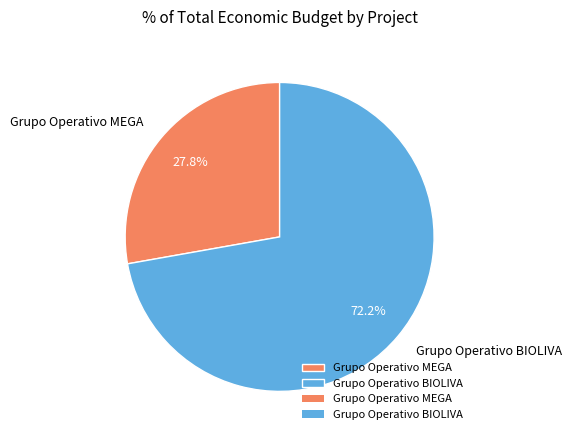

Which slice is the largest?

Grupo Operativo BIOLIVA